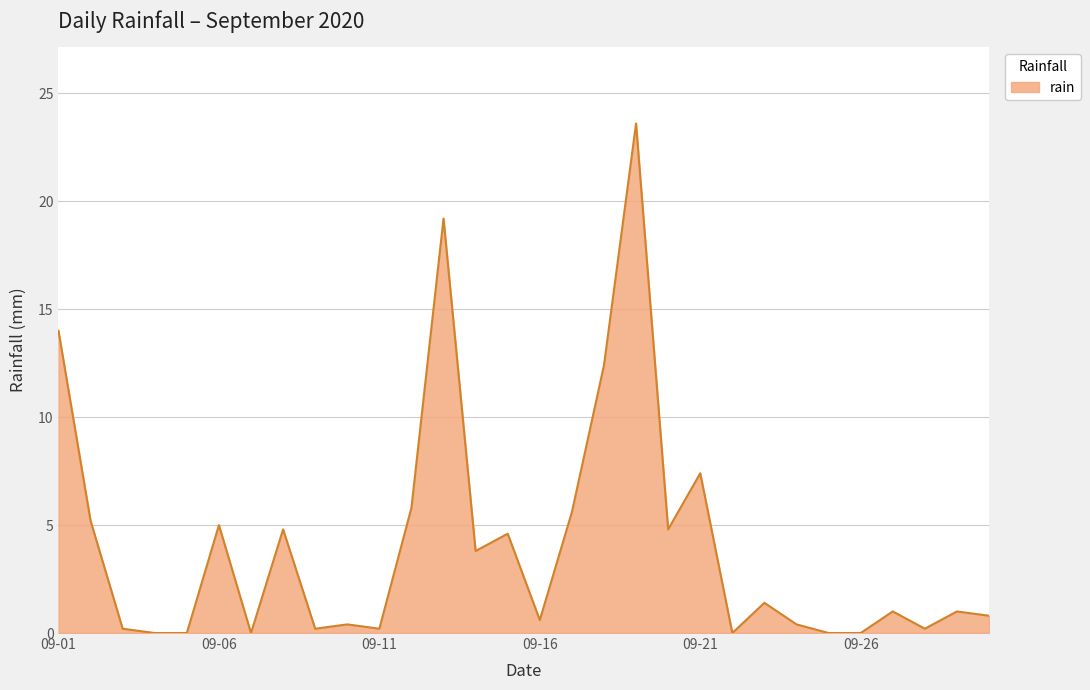

What is the maximum value shown in the chart?

23.6